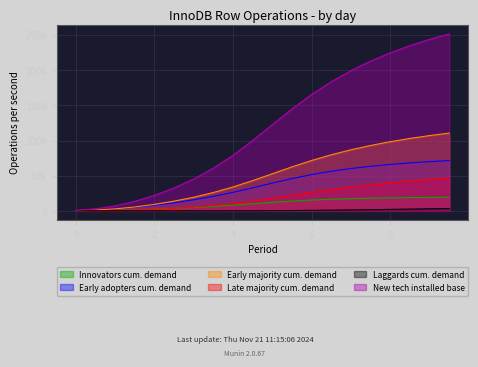

True or false: Innovators cum. demand and Early adopters cum. demand cross at least once.

False